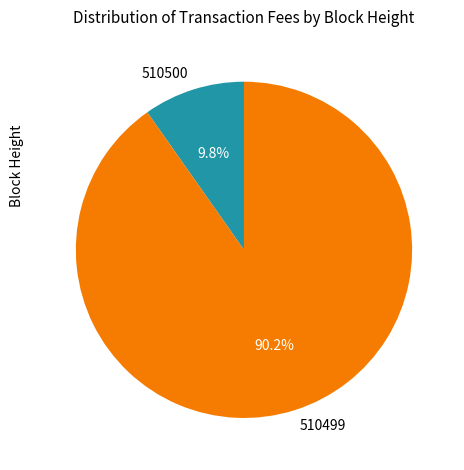

Count the number of slices in the pie.

2